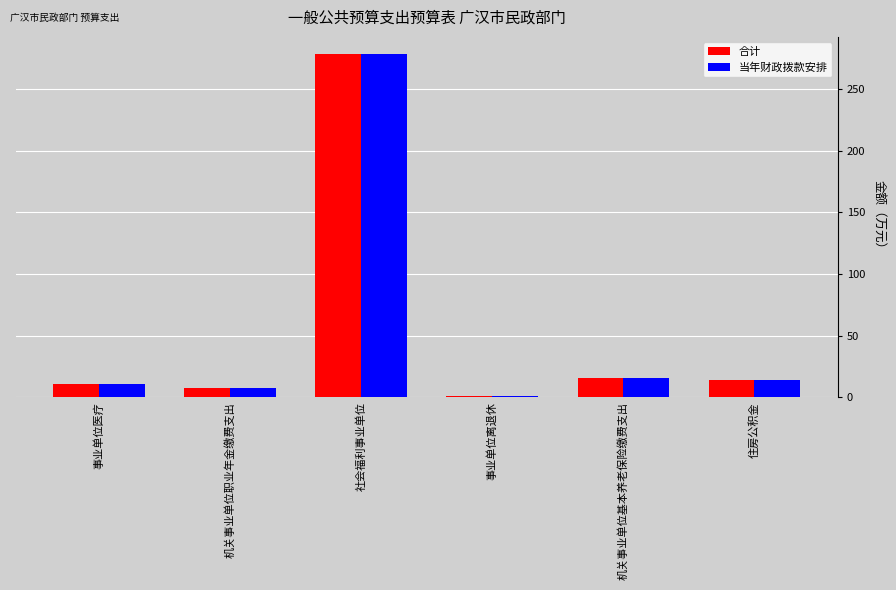

Does the chart contain stacked bars?

No